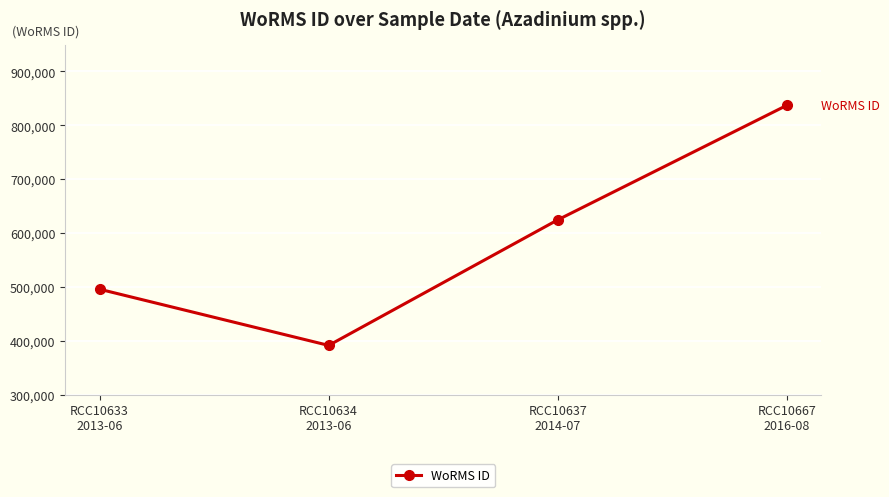

True or false: the data has more than 1 interior local peaks.

False